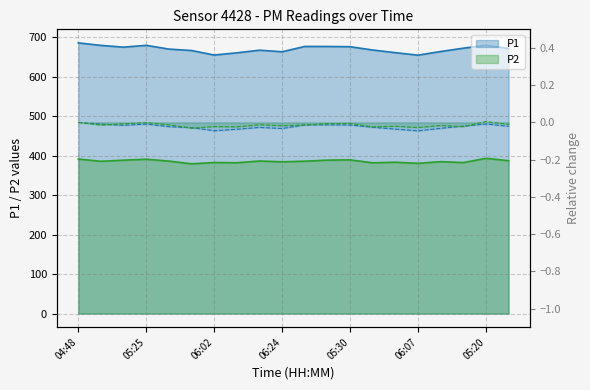

At which category is the sum across all series the highest?

04:48